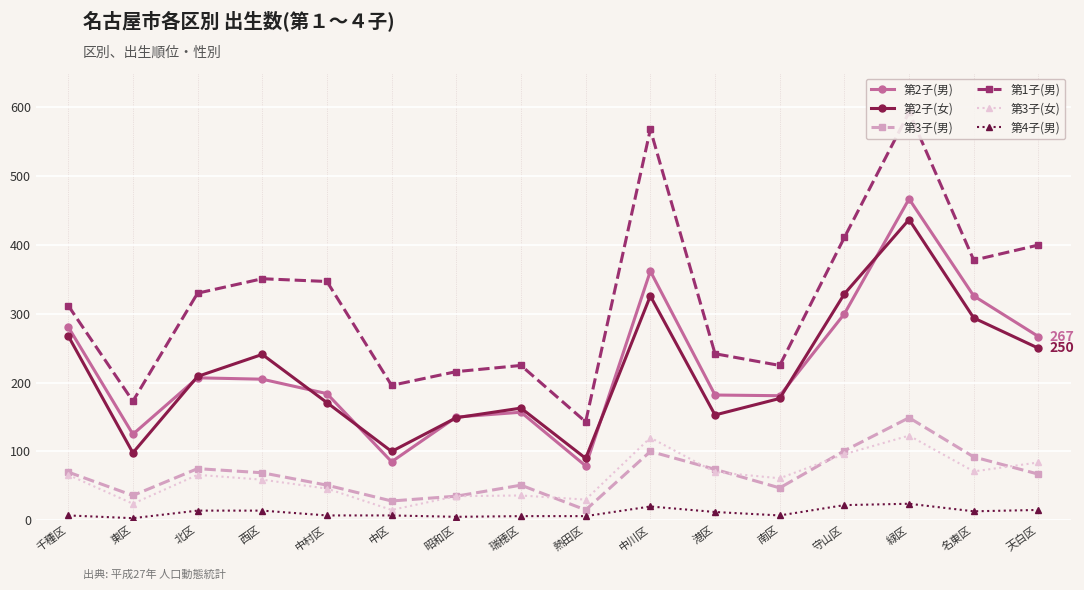

True or false: 第2子(女) and 第3子(男) intersect in this chart.

False